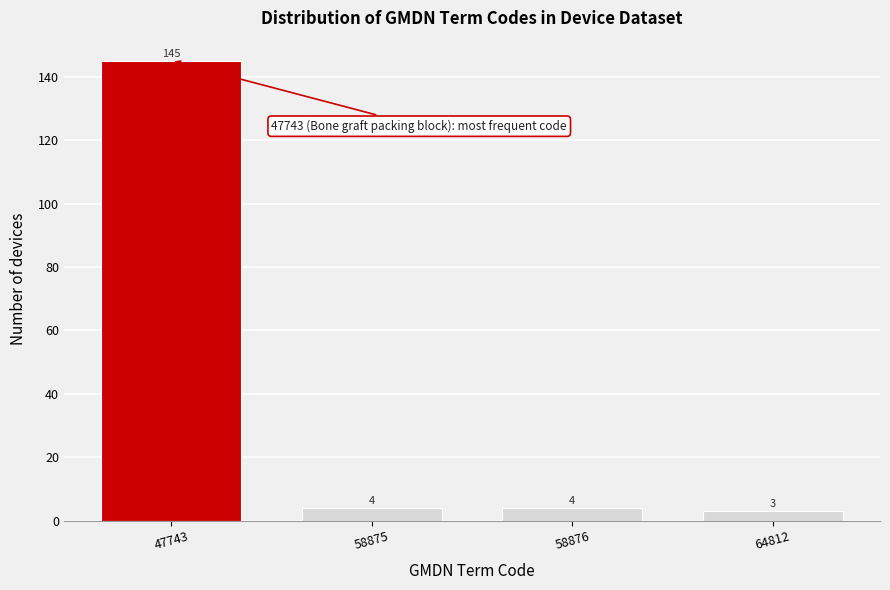

Reading left to right, transcribe all the data shown in this chart.

47743=145	58875=4	58876=4	64812=3